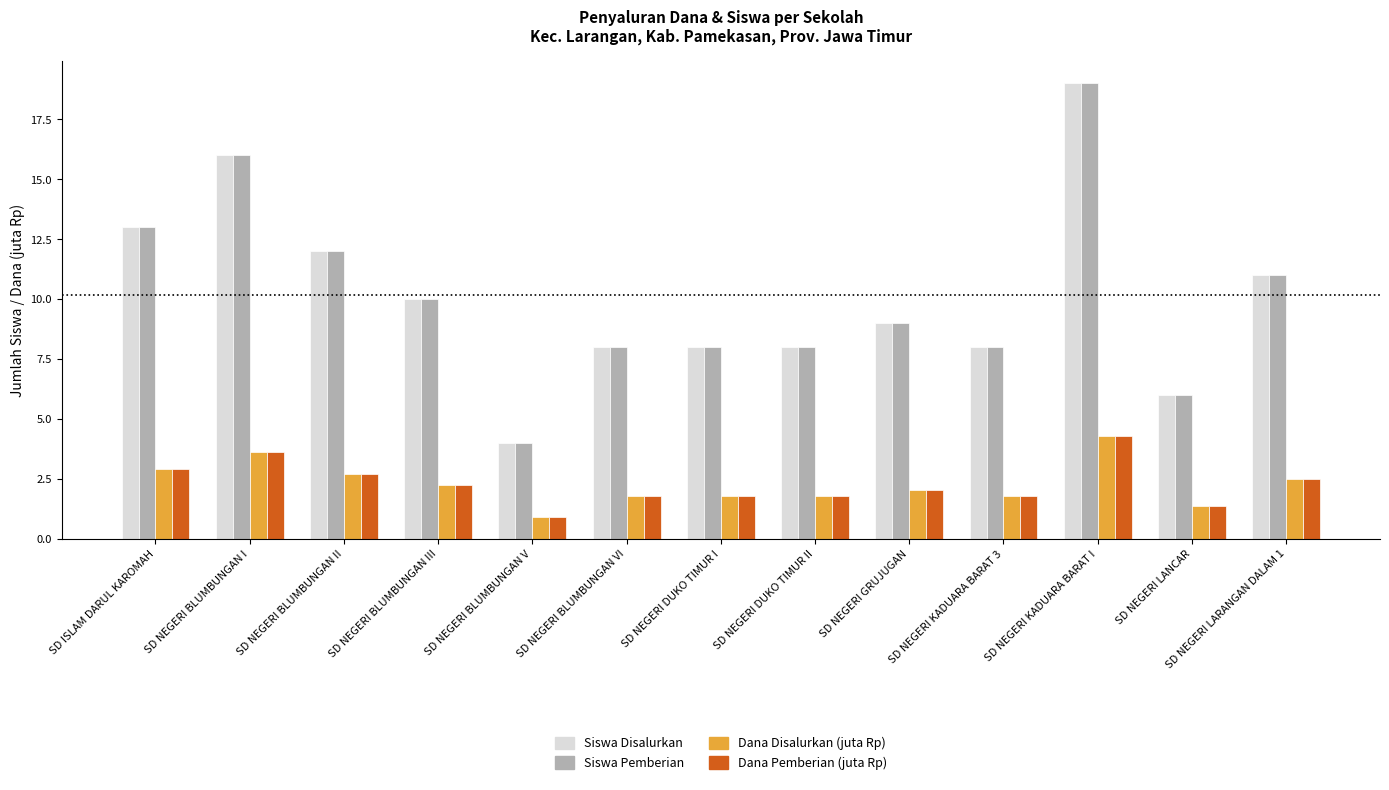

What is the spread (max minus min) of values at SD NEGERI DUKO TIMUR II?

6.2